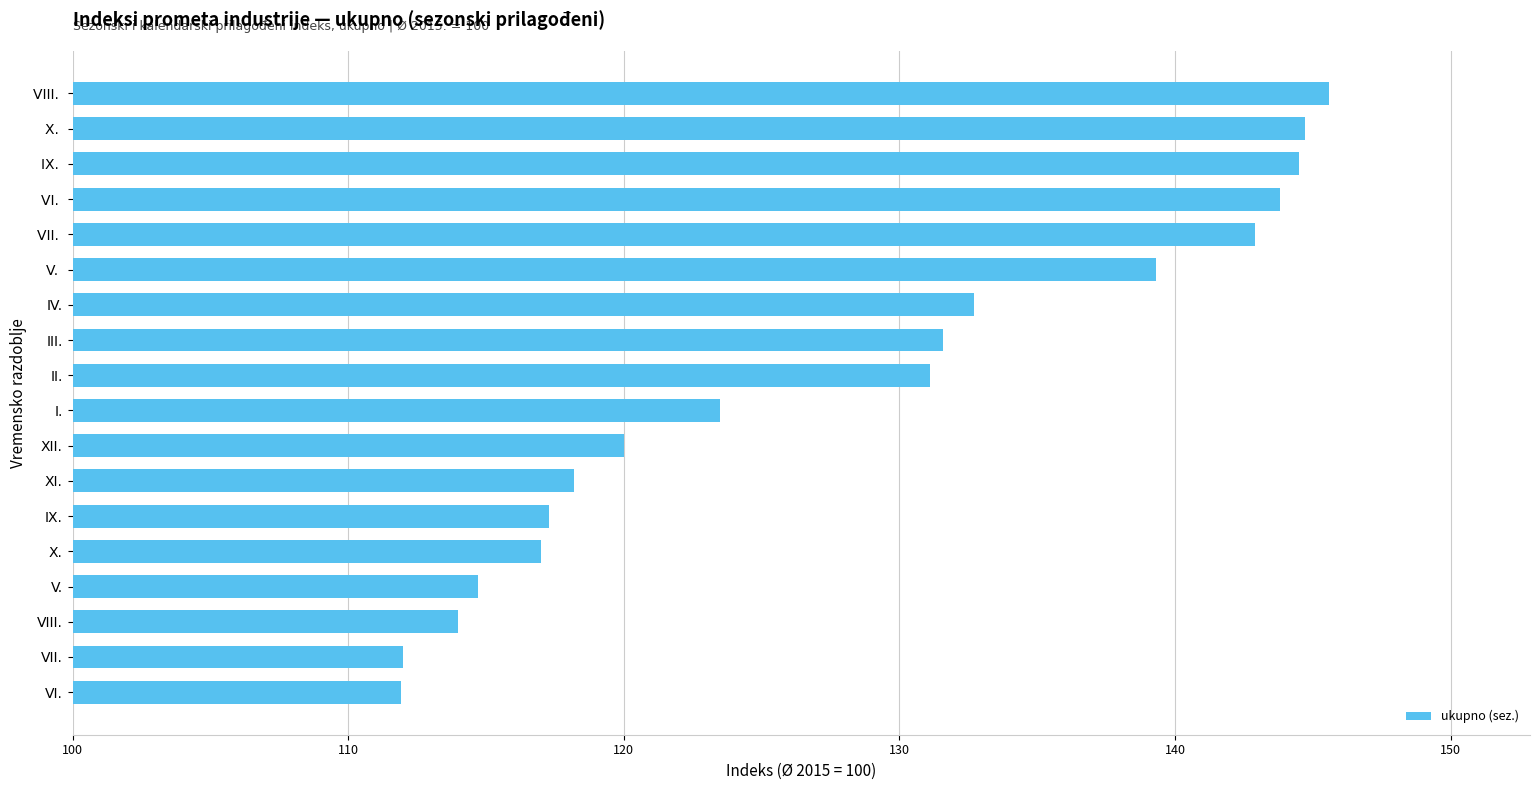

What is the maximum value shown in the chart?

145.6